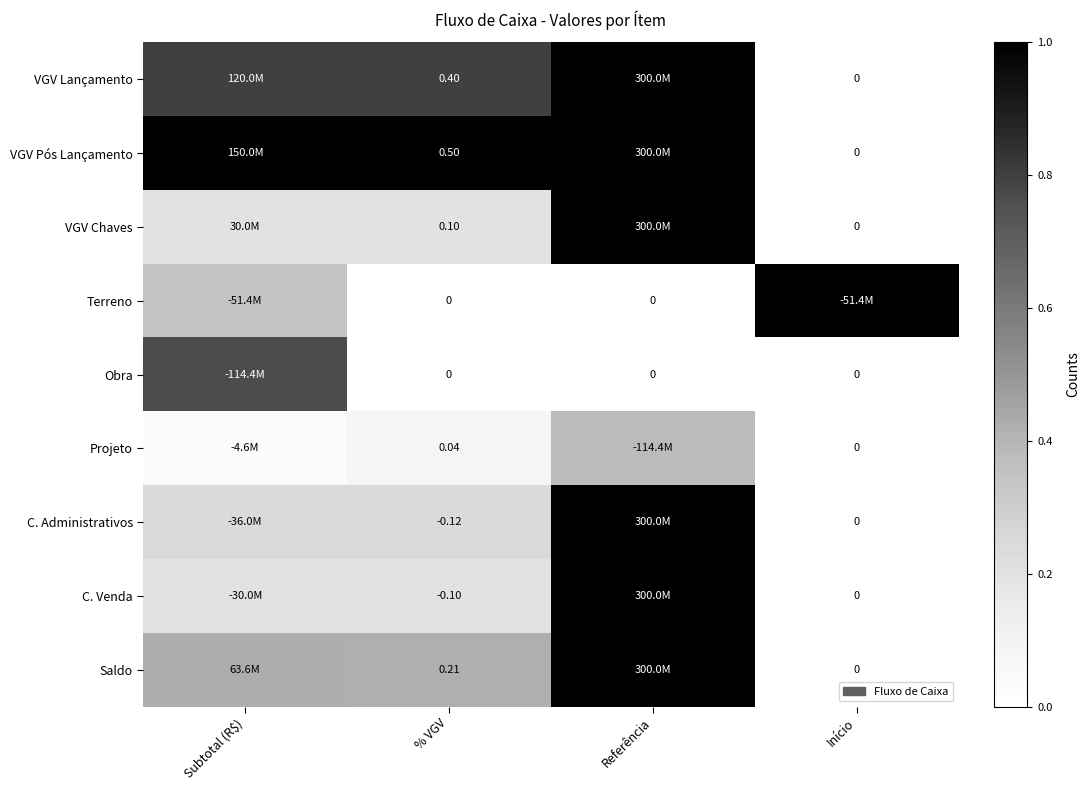

How many categories are shown in the chart?

4